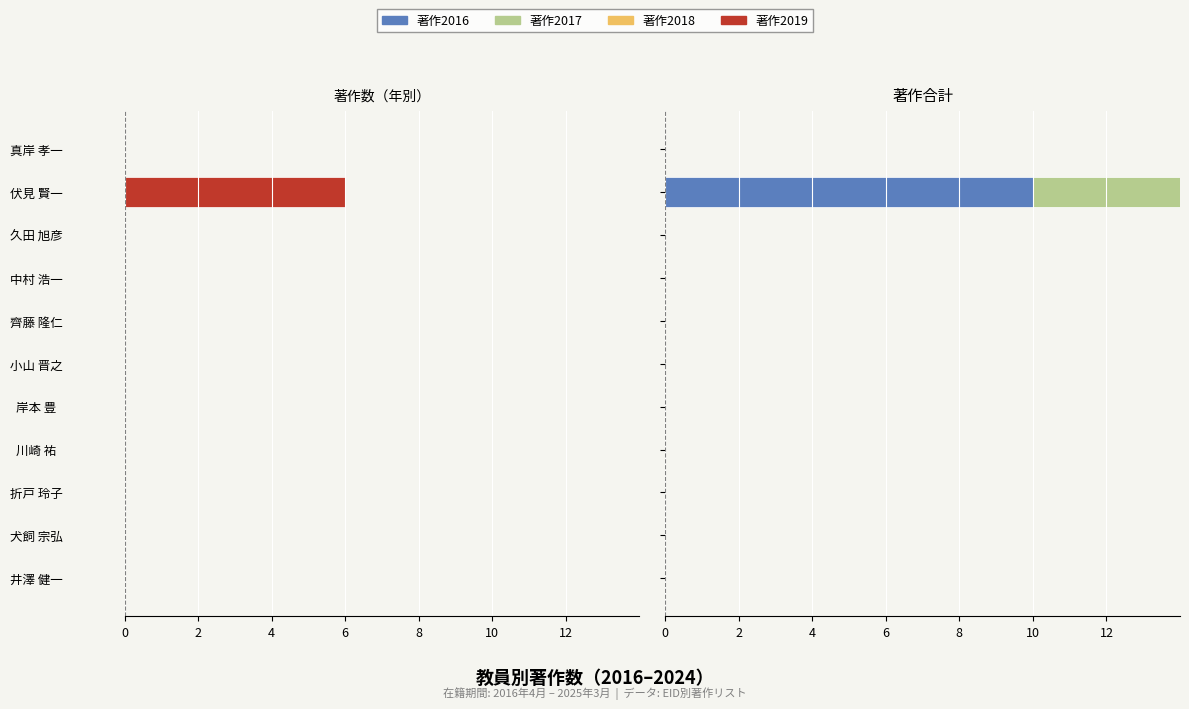

What is the maximum value shown in the chart?

10